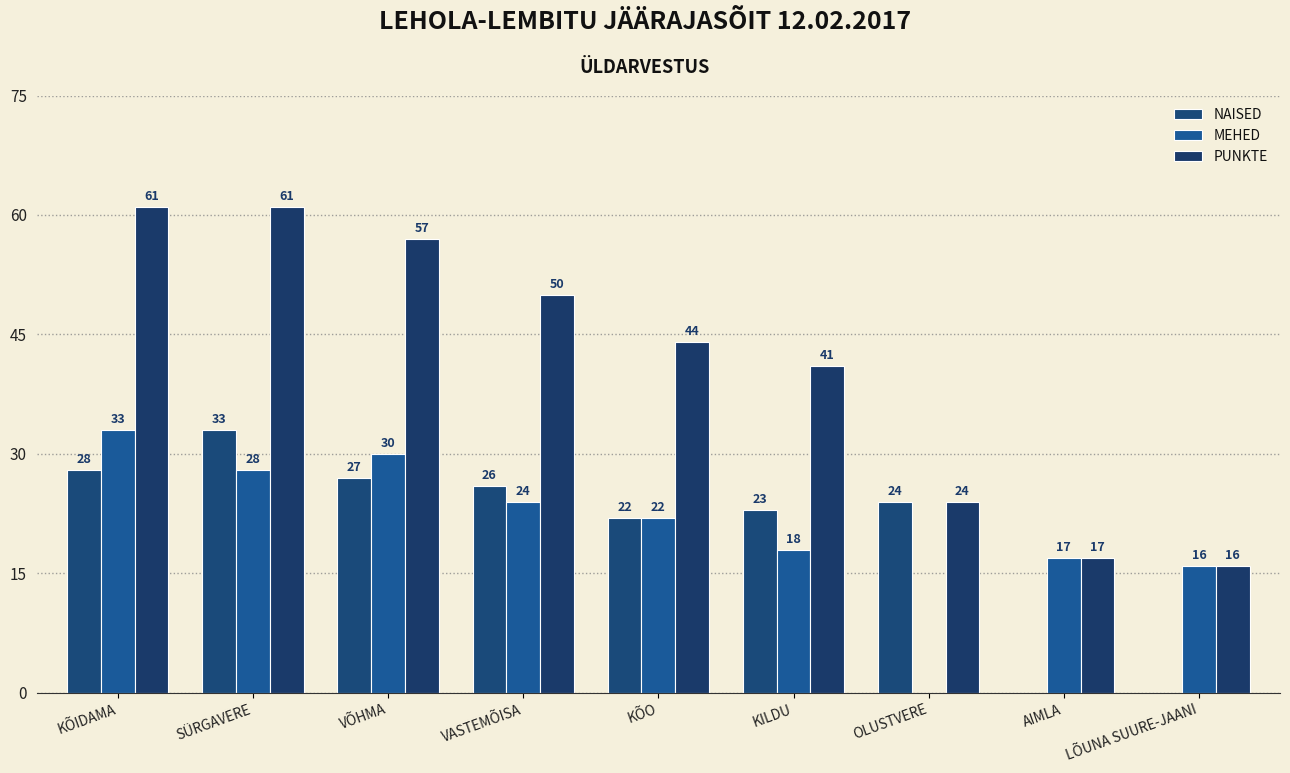

At which label does PUNKTE first exceed 44?

KÕIDAMA